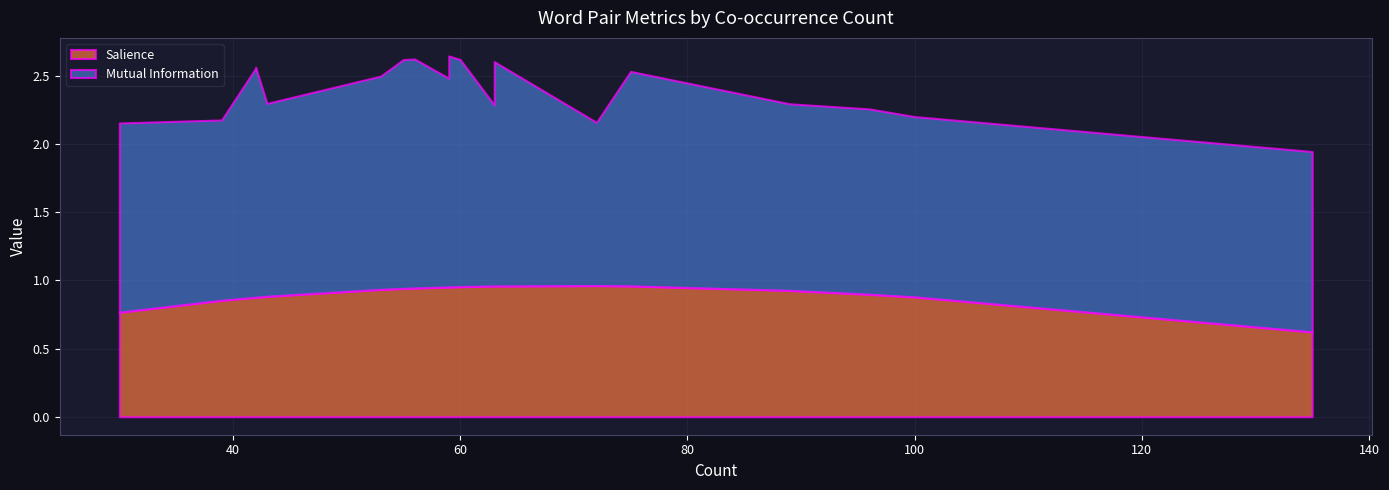

True or false: Salience has more than 0 points higher than both neighbors.

True